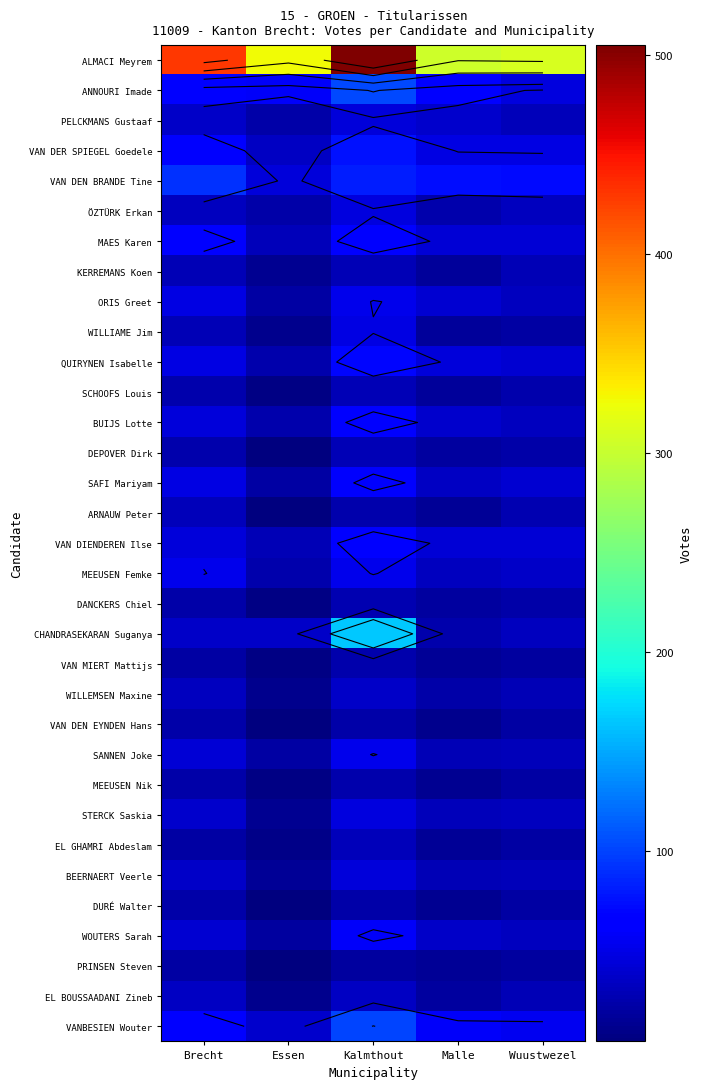

What is the average value of the EL GHAMRI Abdeslam series?

19